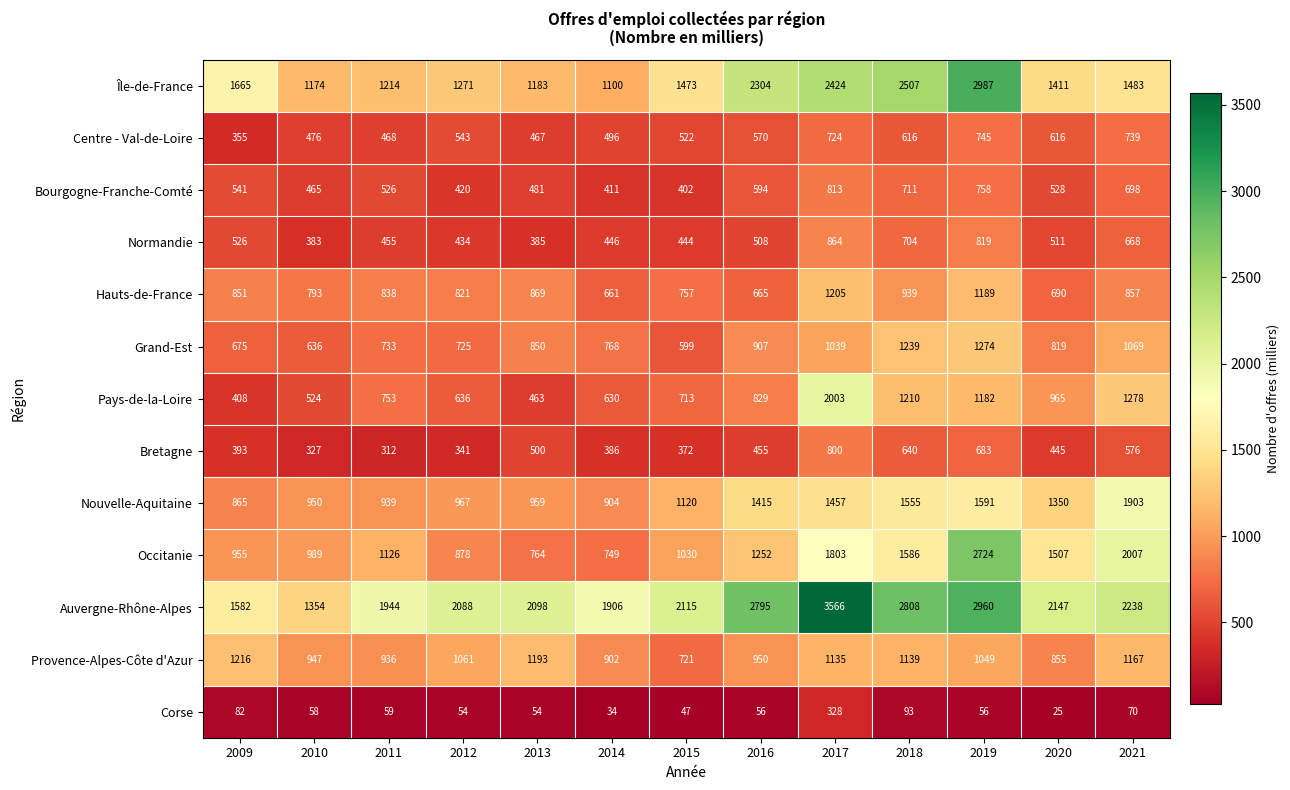

What is the difference between the maximum and minimum values in the Grand-Est series?

675